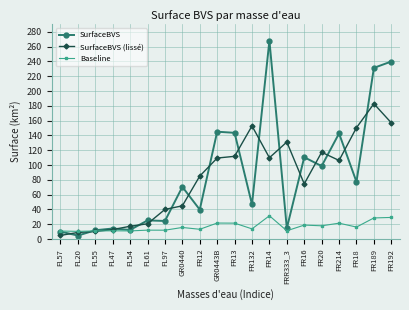

What is the difference between the maximum and minimum values in the SurfaceBVS (lissé) series?

177.9